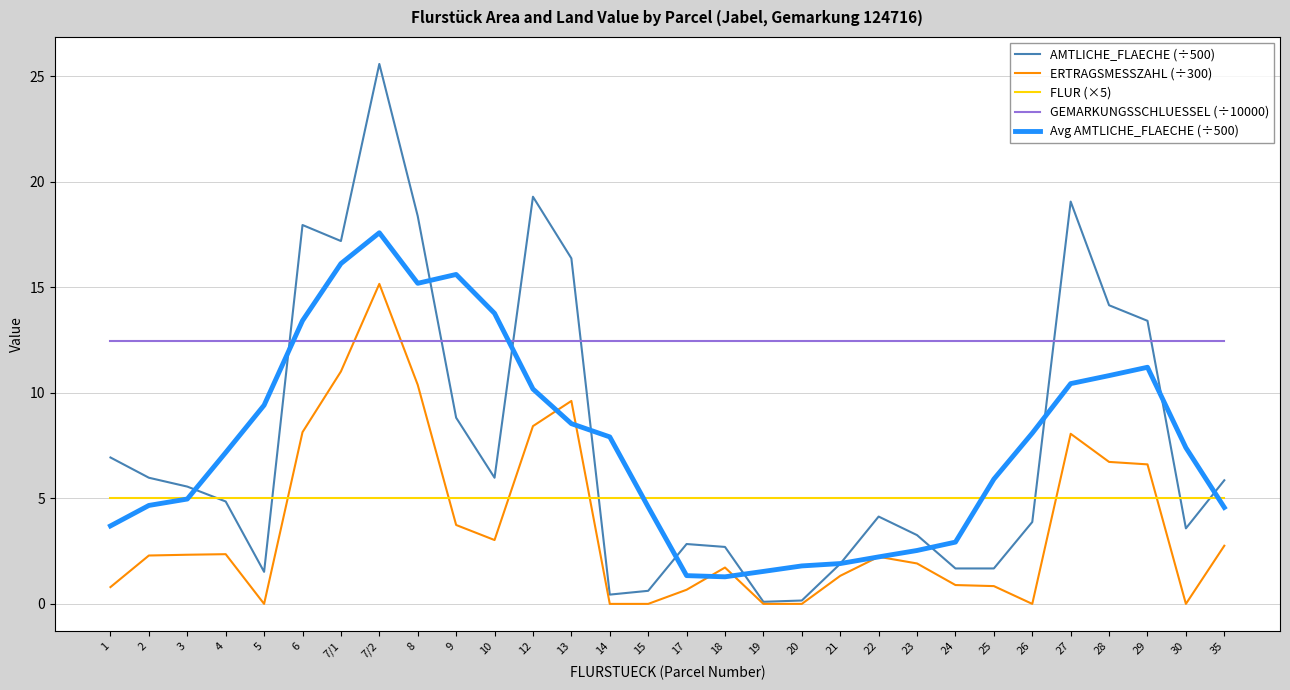

Where do Avg AMTLICHE_FLAECHE (÷500) and GEMARKUNGSSCHLUESSEL (÷10000) first cross each other?

5 and 6